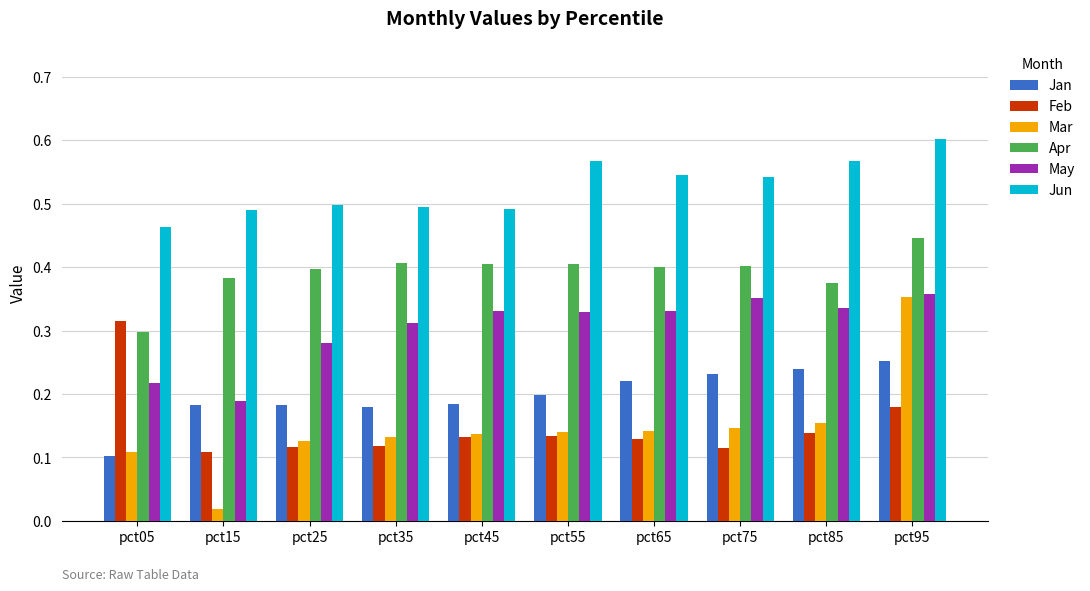

What is the total value across all series at pct05?

1.5